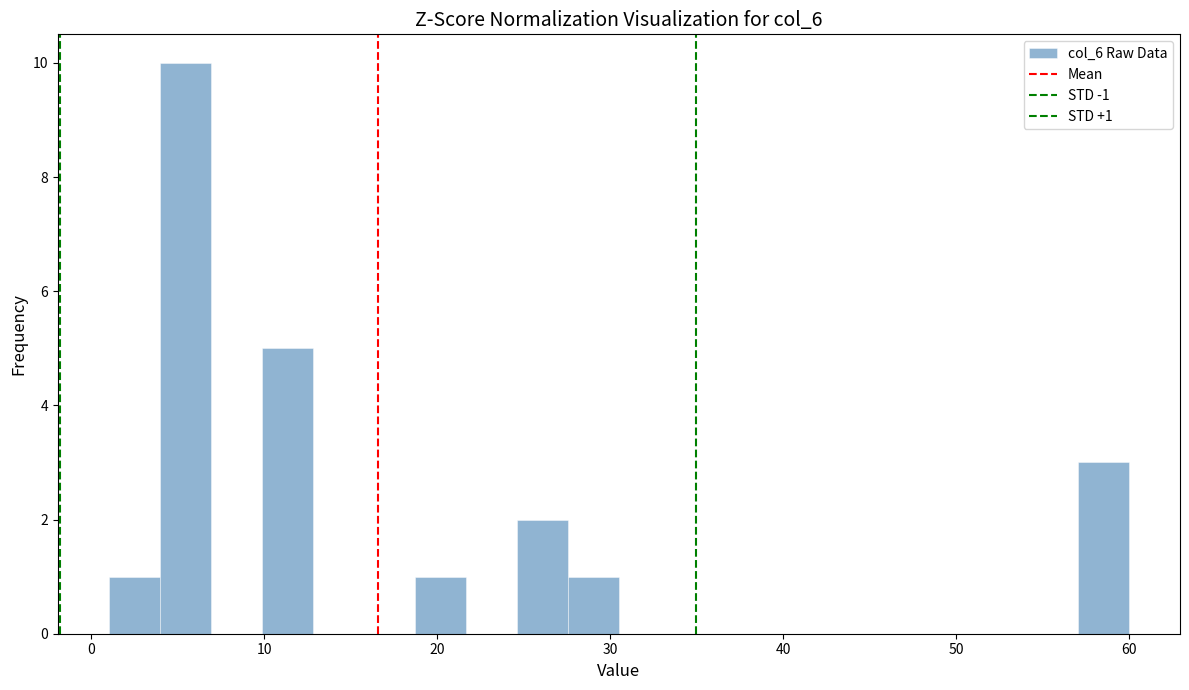

Read against the x-axis, roughly where is the centre of the tallest bar?

5